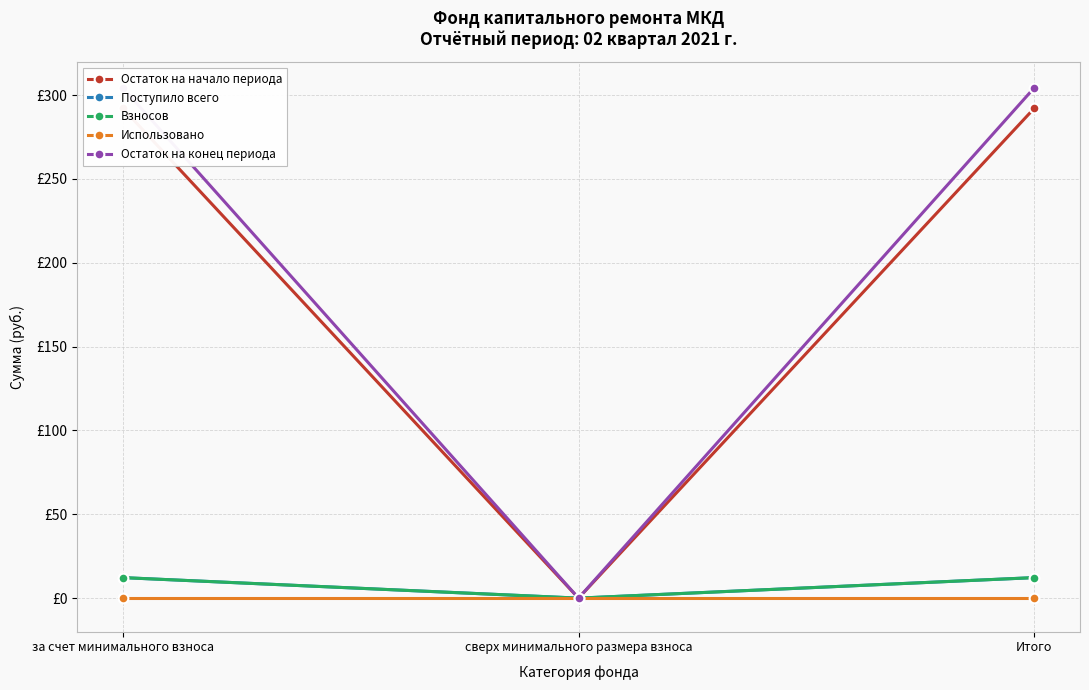

The Остаток на конец периода series shows 304.5 at Итого. True or false?

True